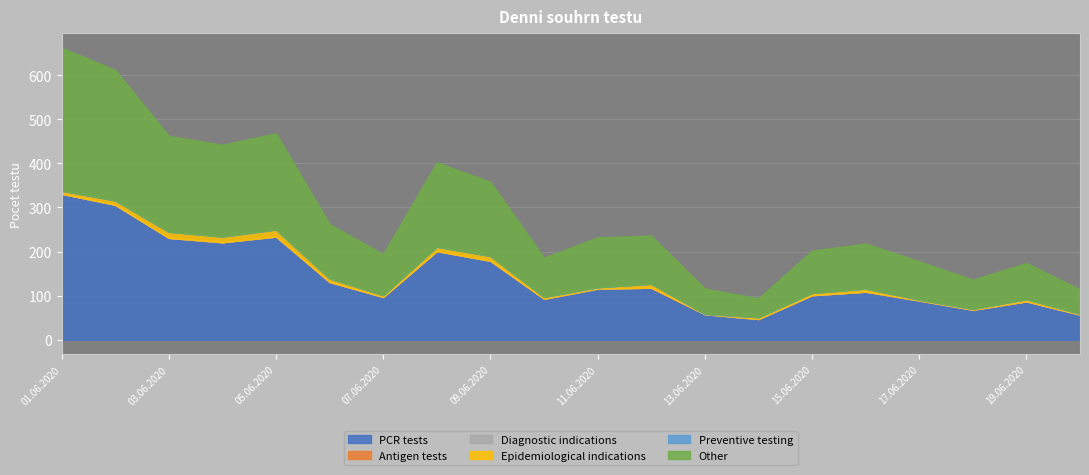

Does the chart have visible grid lines?

Yes